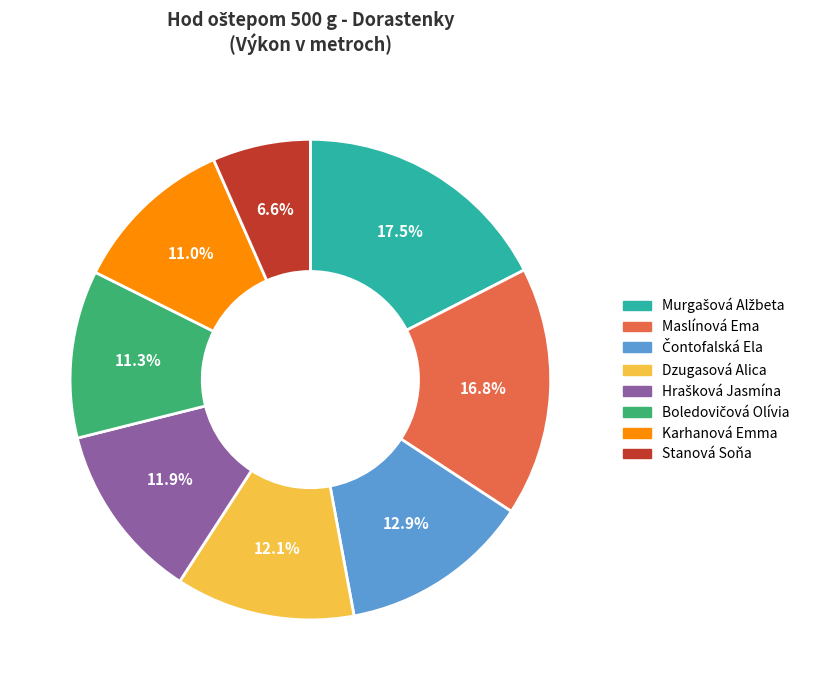

Approximately how many times larger is the value at Dzugasová Alica compared to Stanová Soňa?

1.8